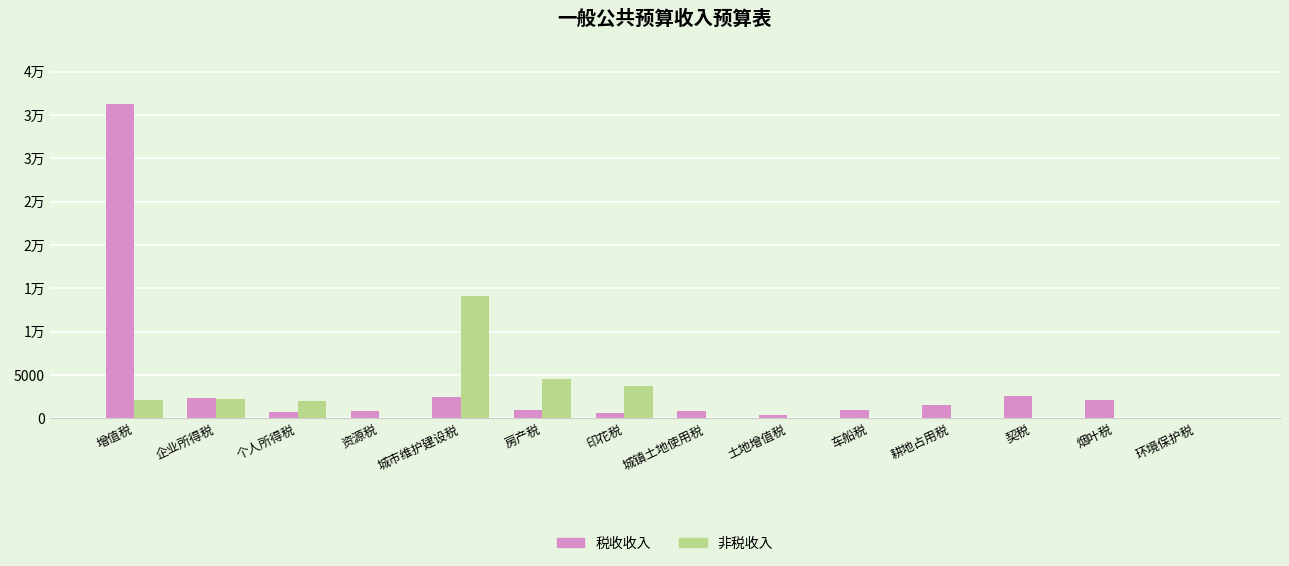

Are the bars grouped side by side (vs. stacked)?

Yes